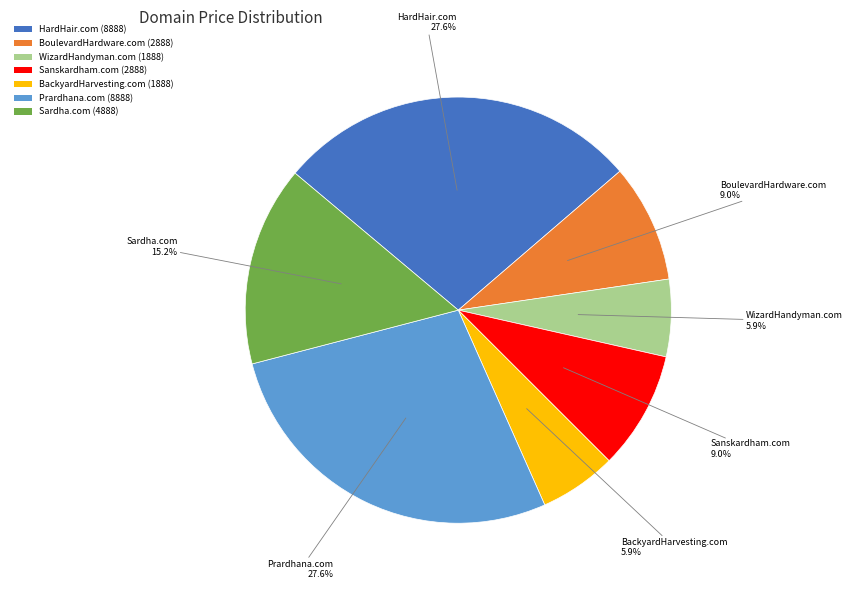

What percentage do BackyardHarvesting.com and HardHair.com together represent?

33.4%